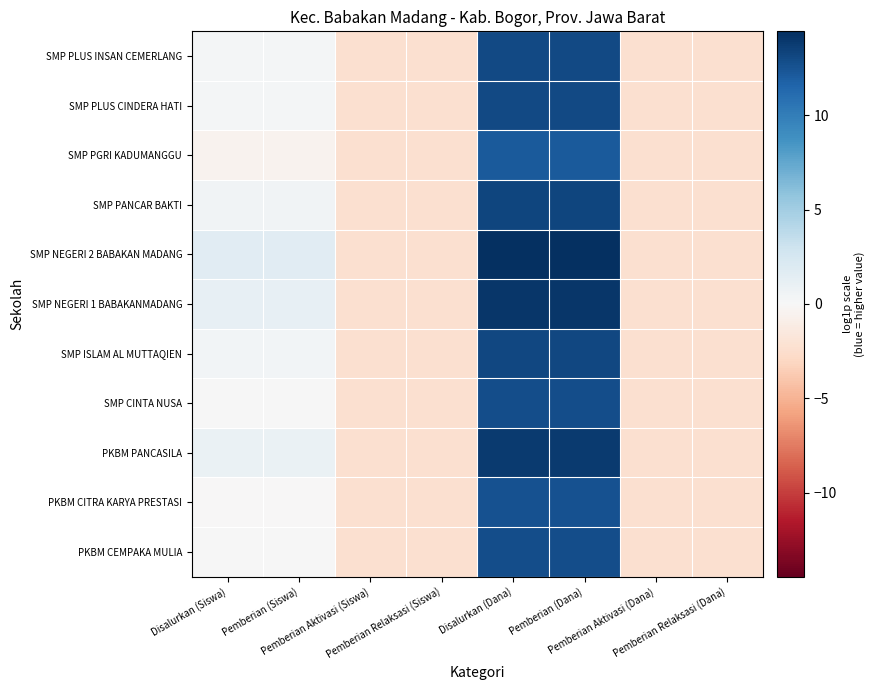

How many distinct data groups are displayed?

11